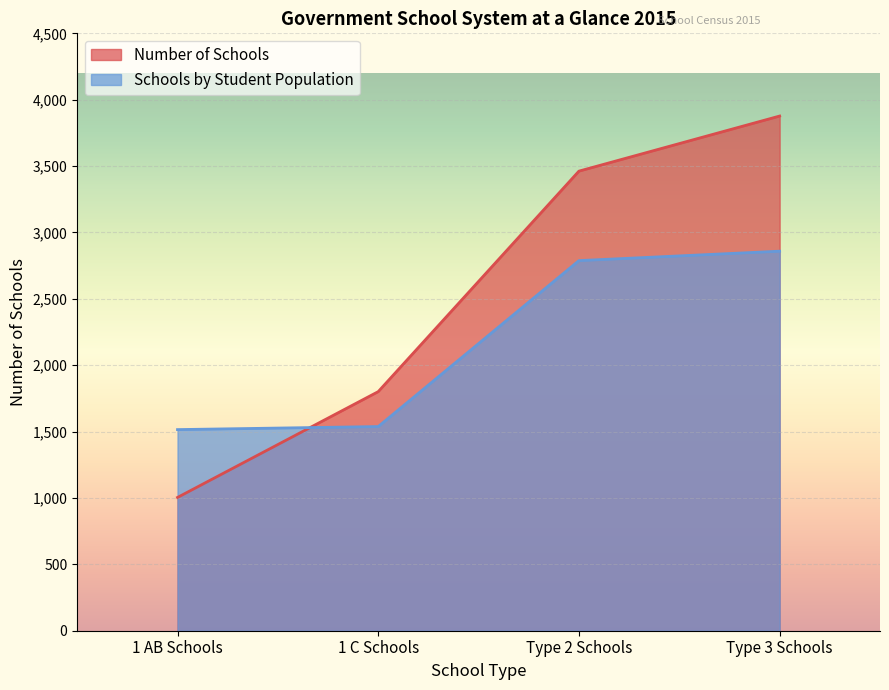

List the series in order of their overall mean, highest first.

Number of Schools, Schools by Student Population